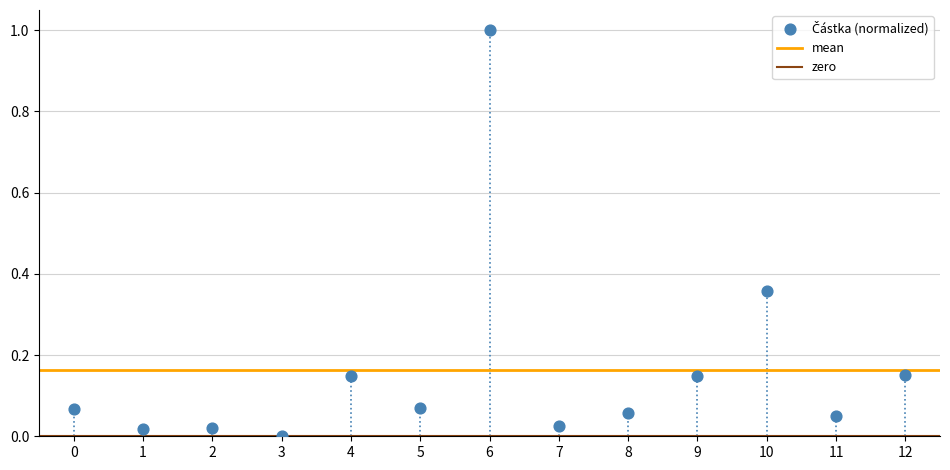

What is the range of Y values (max minus min)?

1.0